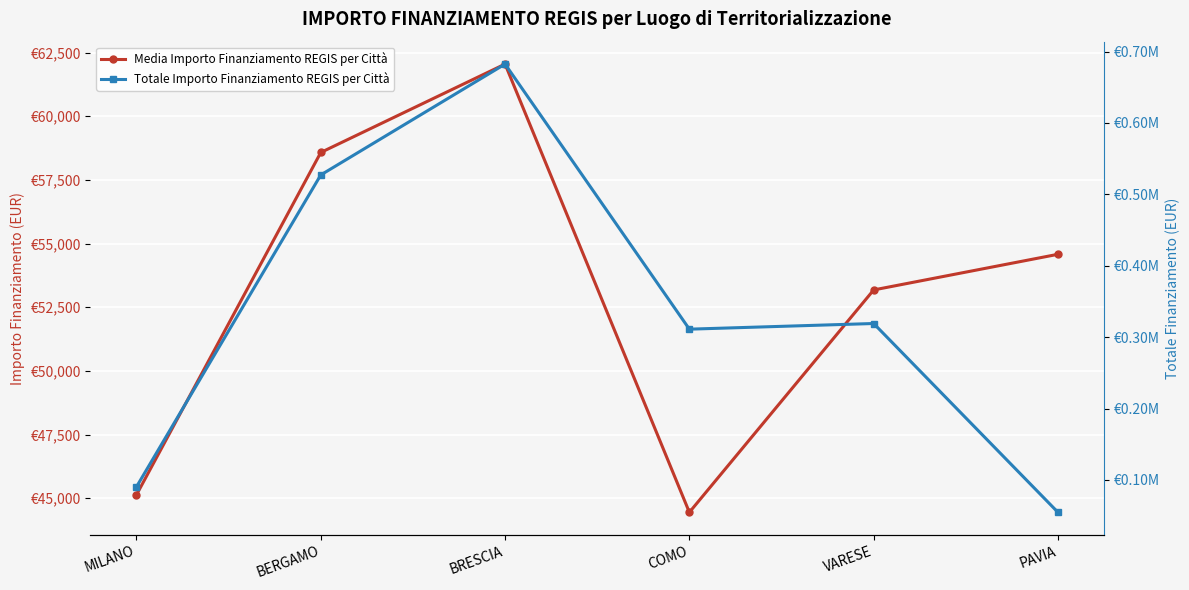

How many lines are shown in the chart?

2